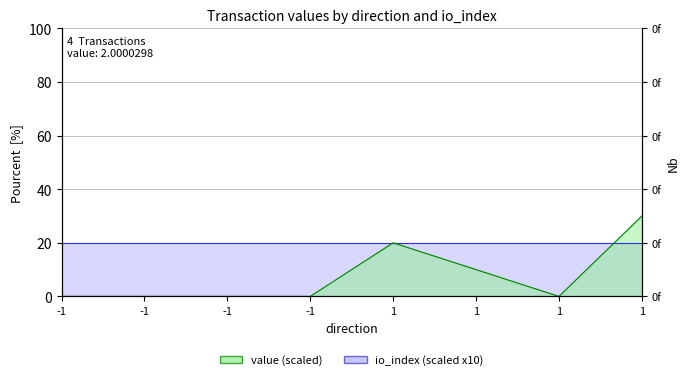

True or false: value (scaled) has more than 0 points higher than both neighbors.

False